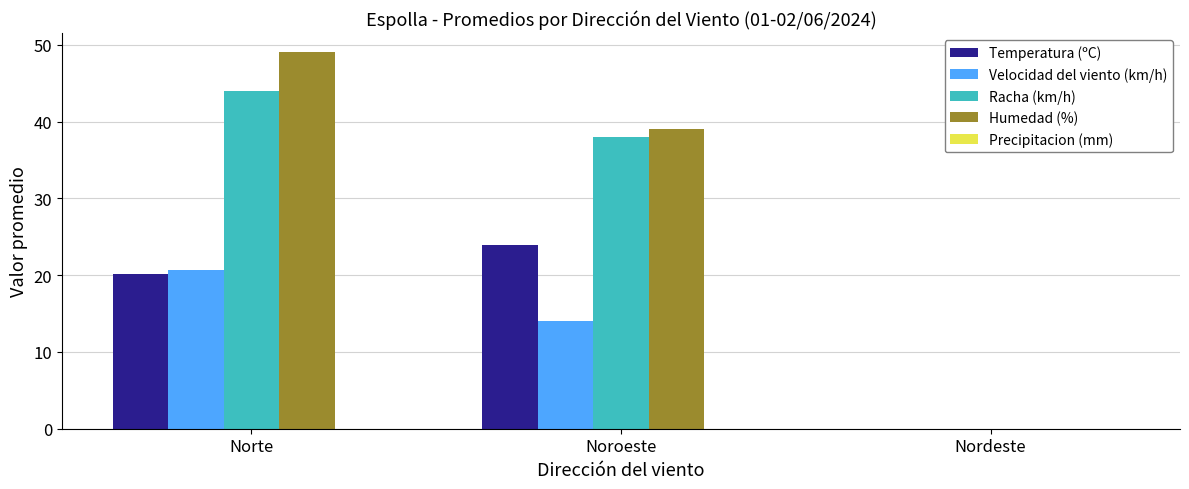

Which category has the highest value across all series?

Norte